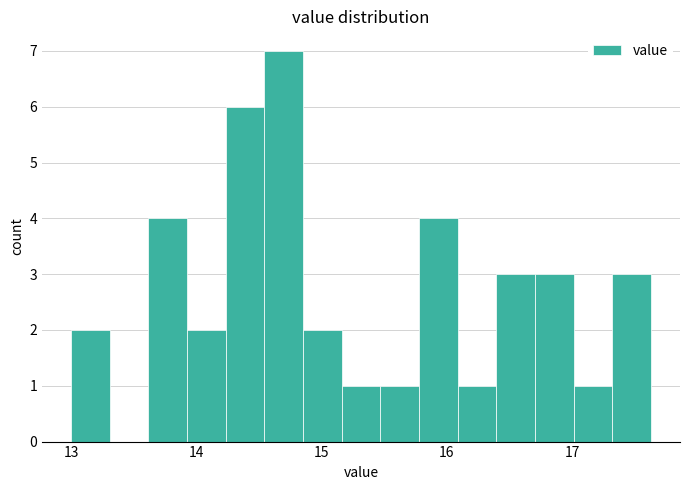

Around what value on the x-axis is the tallest bar? Give the approximate position of its centre, as read against the axis.

14.7